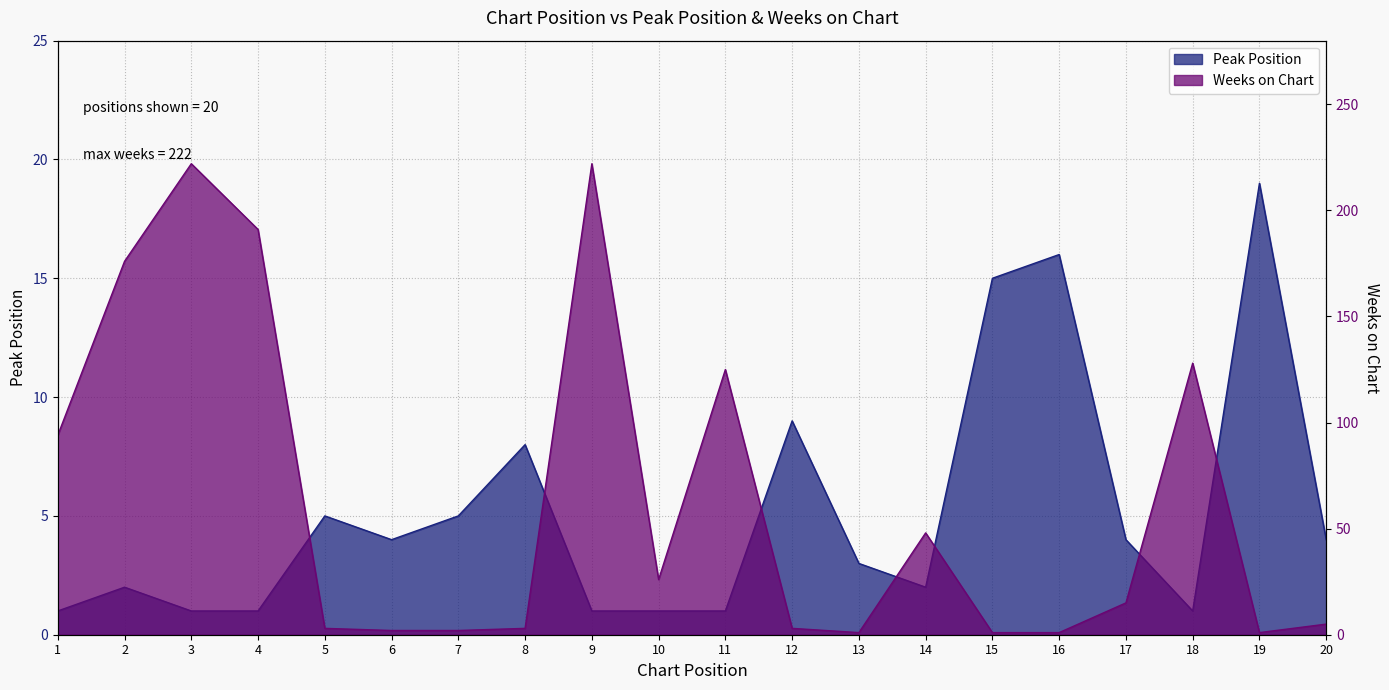

What is the smallest value displayed?

1